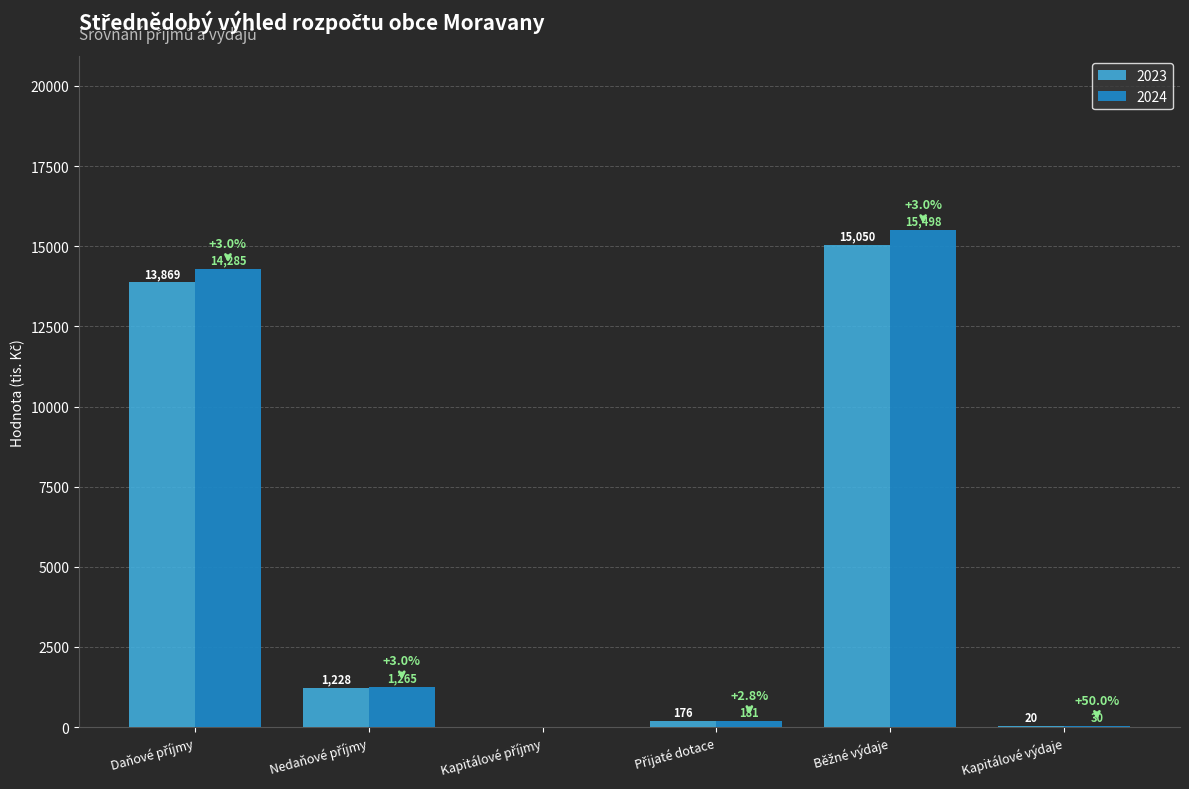

What is the highest value of the 2023 series?

15050